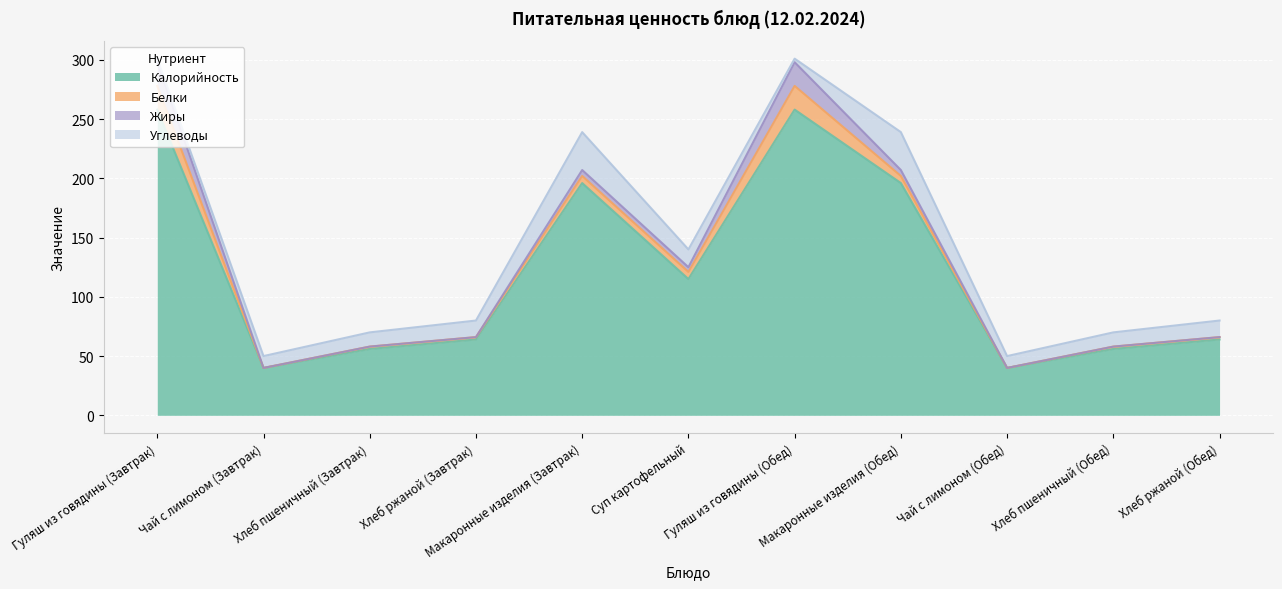

How many values in the Белки series are below 2?

2